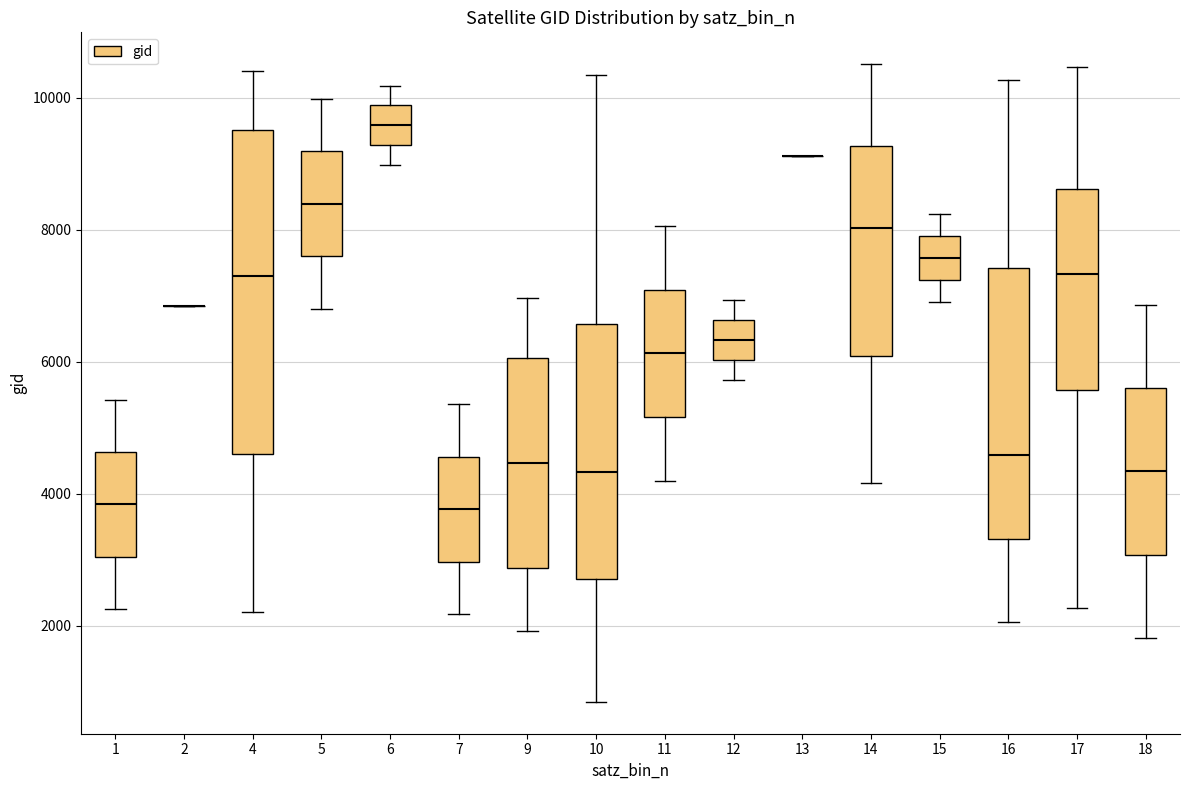

Comparing the boxes themselves (not the whiskers), which one is the tallest?

4